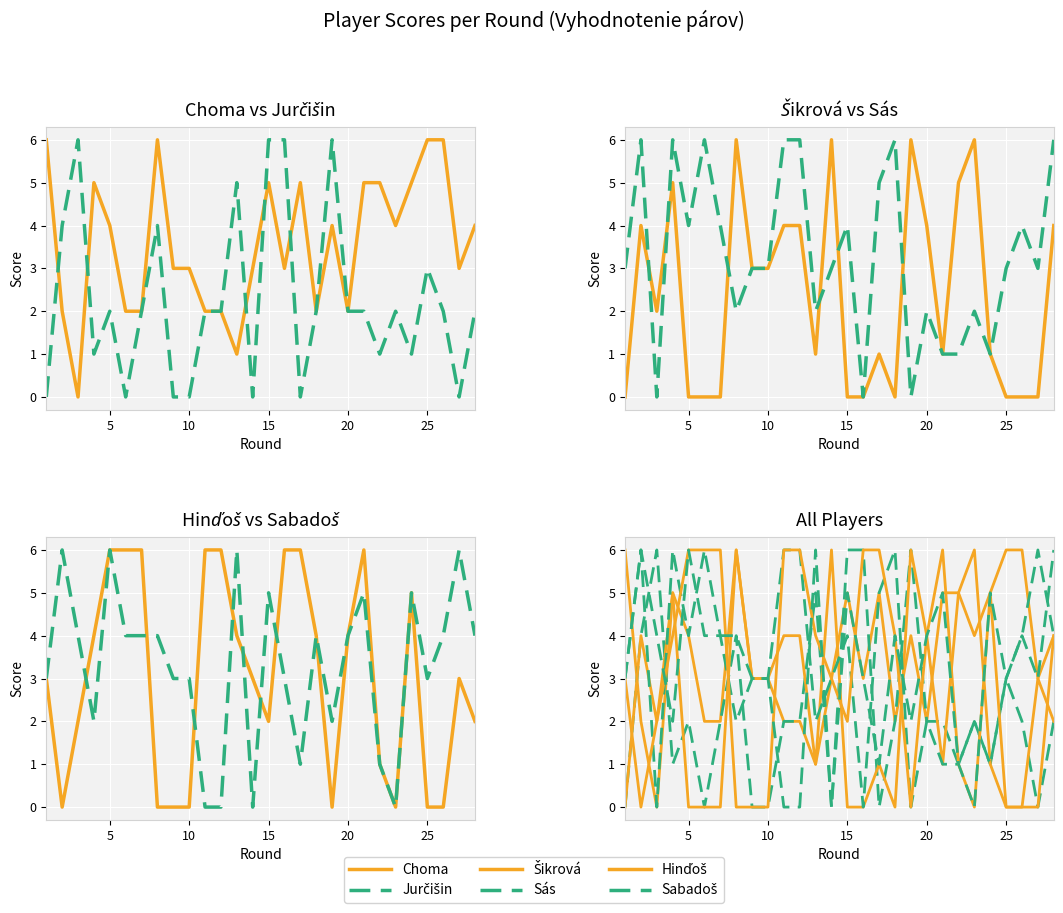

What is the difference between the maximum and second lowest values in the Sabadoš series?

6